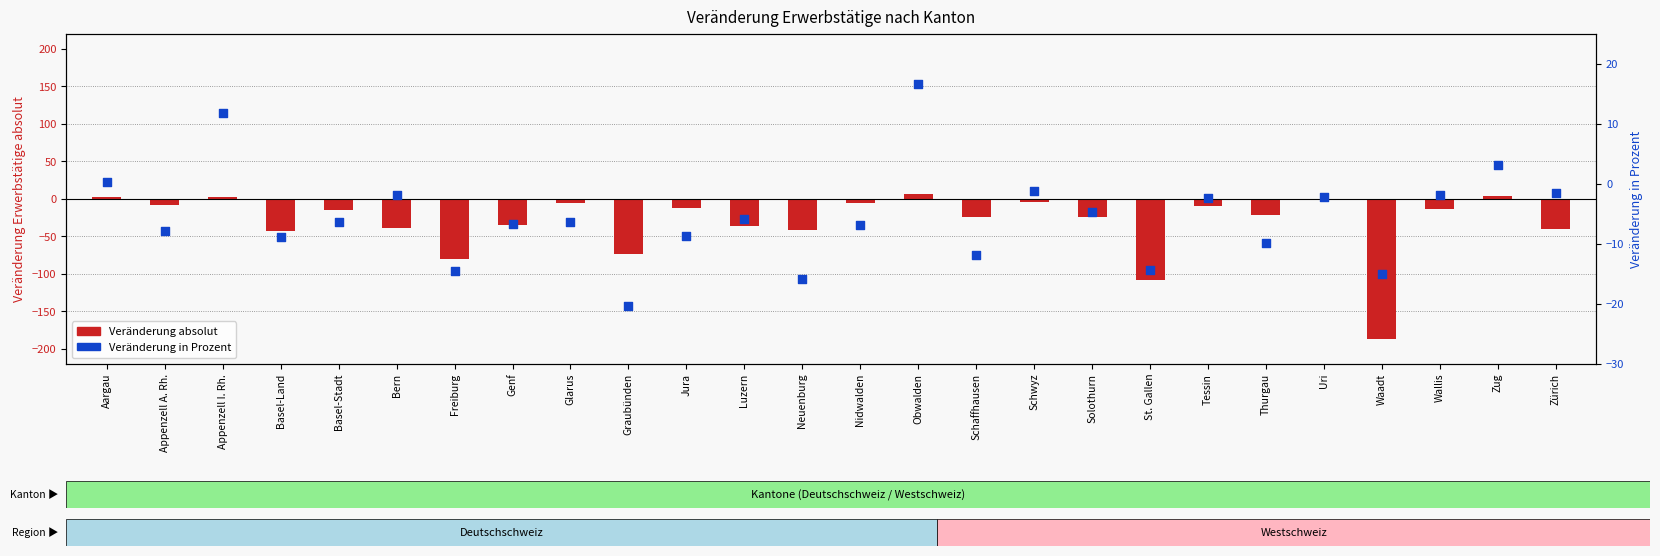

Which series reaches the maximum Y coordinate?

Veränderung Erwerbstätige in Prozent